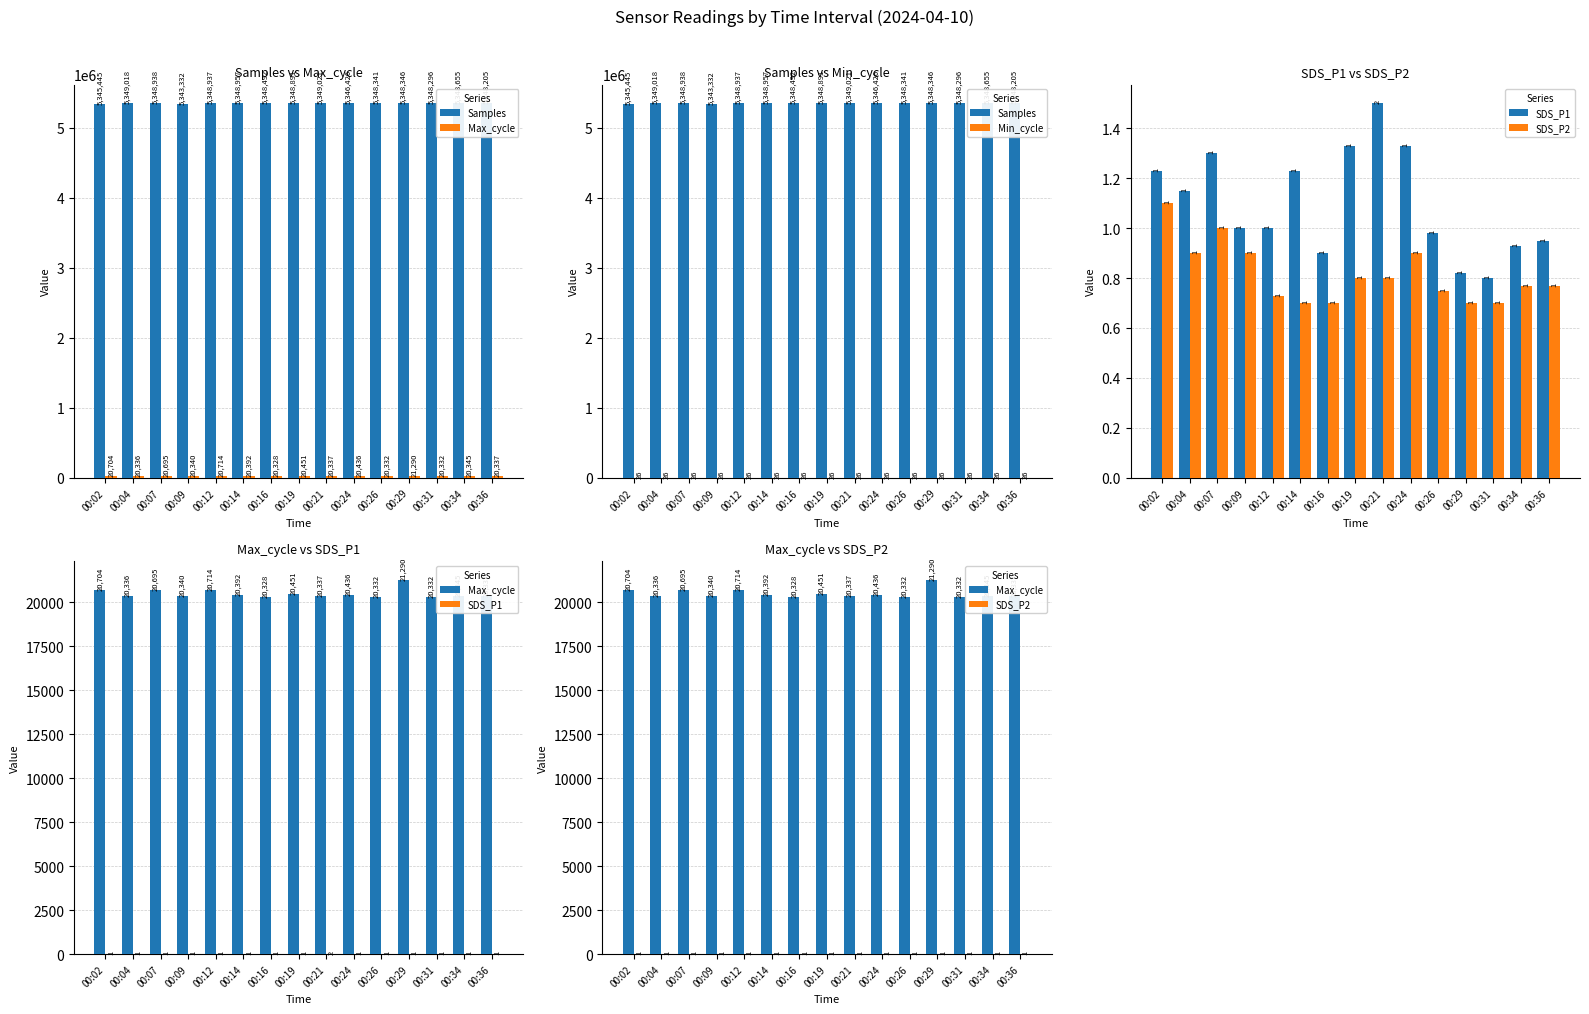

List the labels in order of SDS_P2 value, smallest first.

00:14, 00:16, 00:29, 00:31, 00:12, 00:26, 00:34, 00:36, 00:19, 00:21, 00:04, 00:09, 00:24, 00:07, 00:02